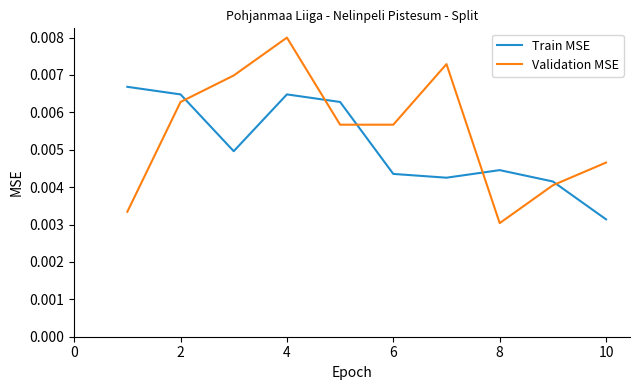

Which series has the largest range (max minus min)?

Validation MSE